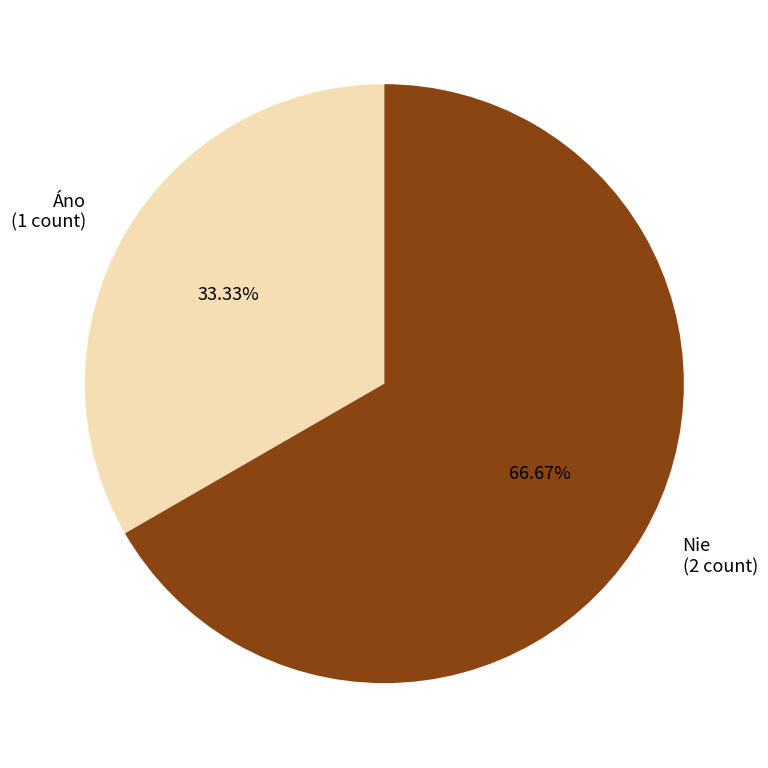

What percentage is NOT represented by Áno?

66.7%